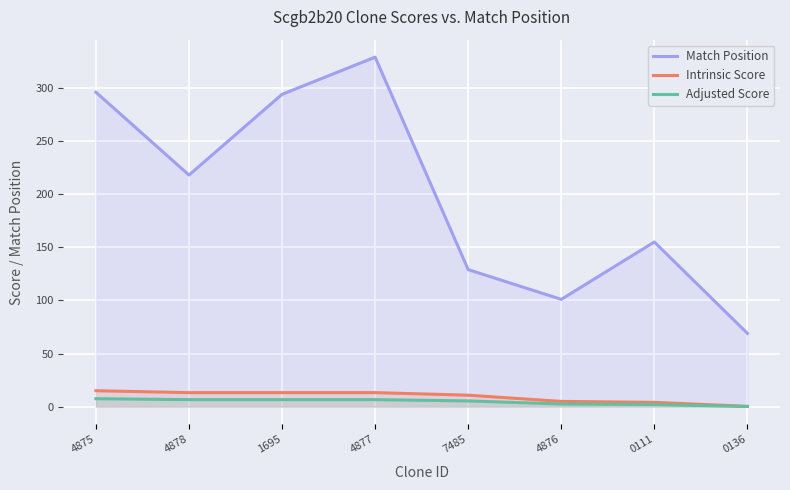

What is the difference between the maximum and second lowest values in the Intrinsic Score series?

10.9